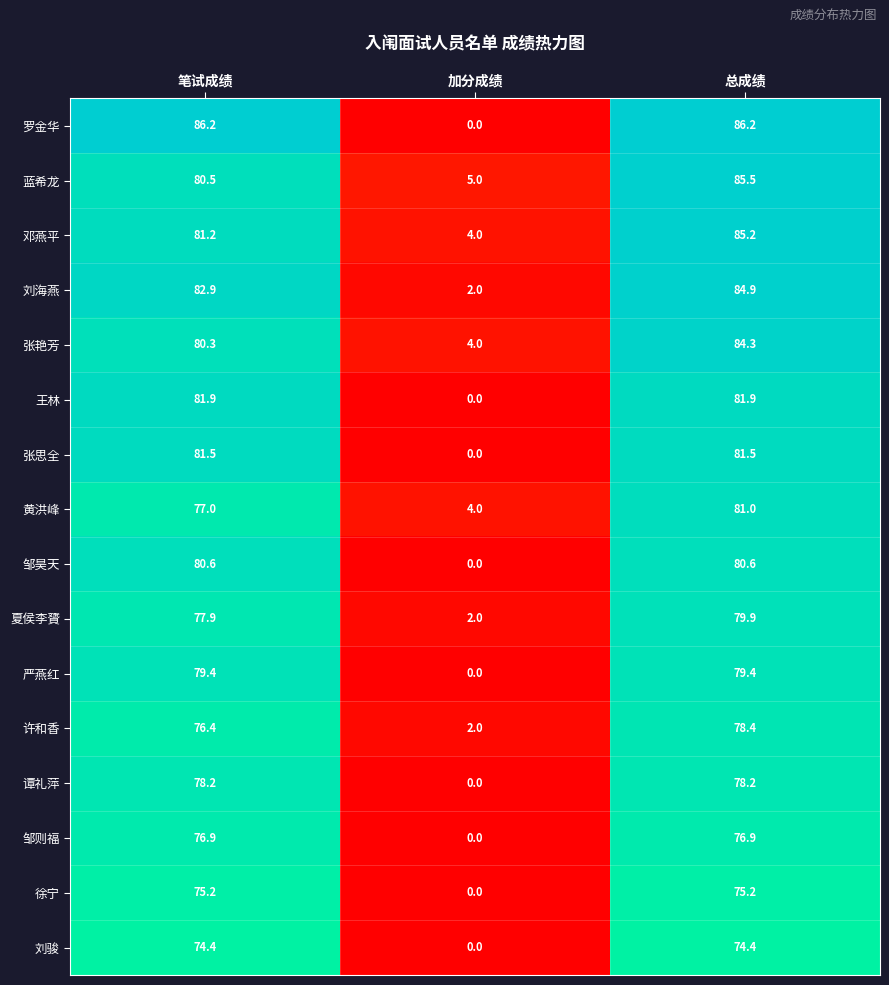

True or false: 王林 has a value of 81.9 at 笔试成绩.

True